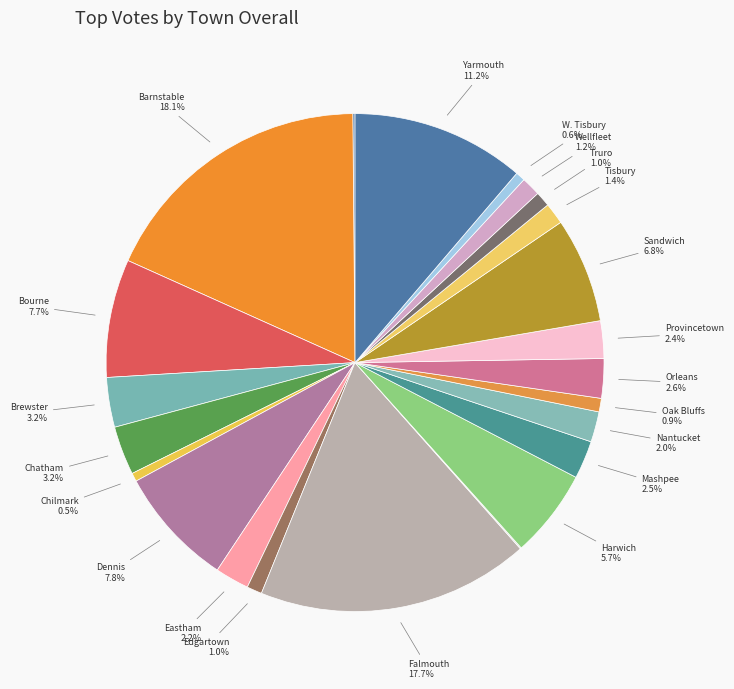

How many segments does this pie chart have?

23